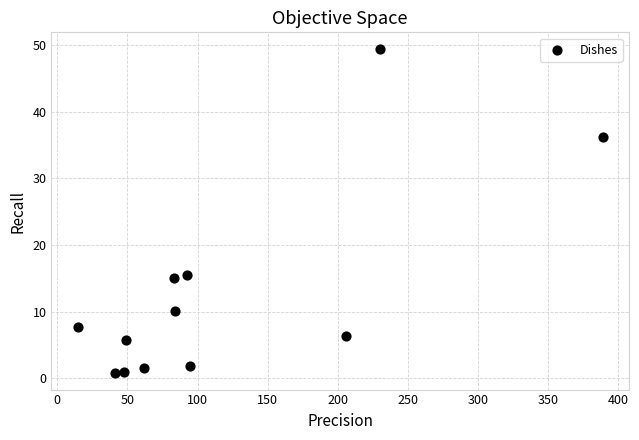

What is the average X value?

116.1